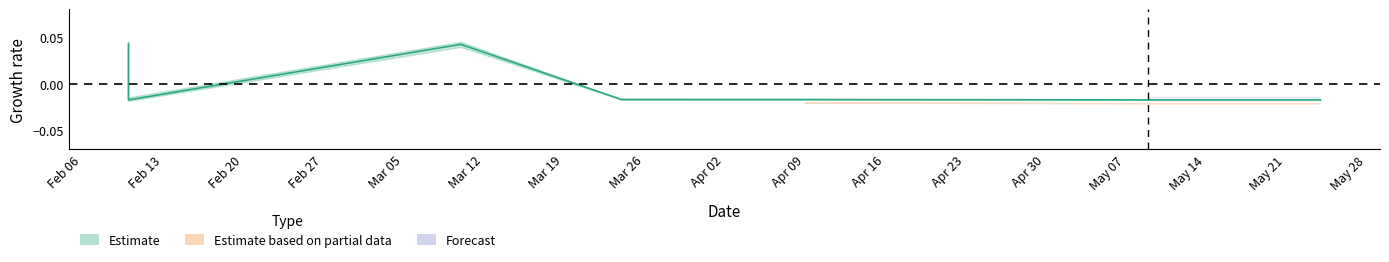

How many values exceed 0?

2